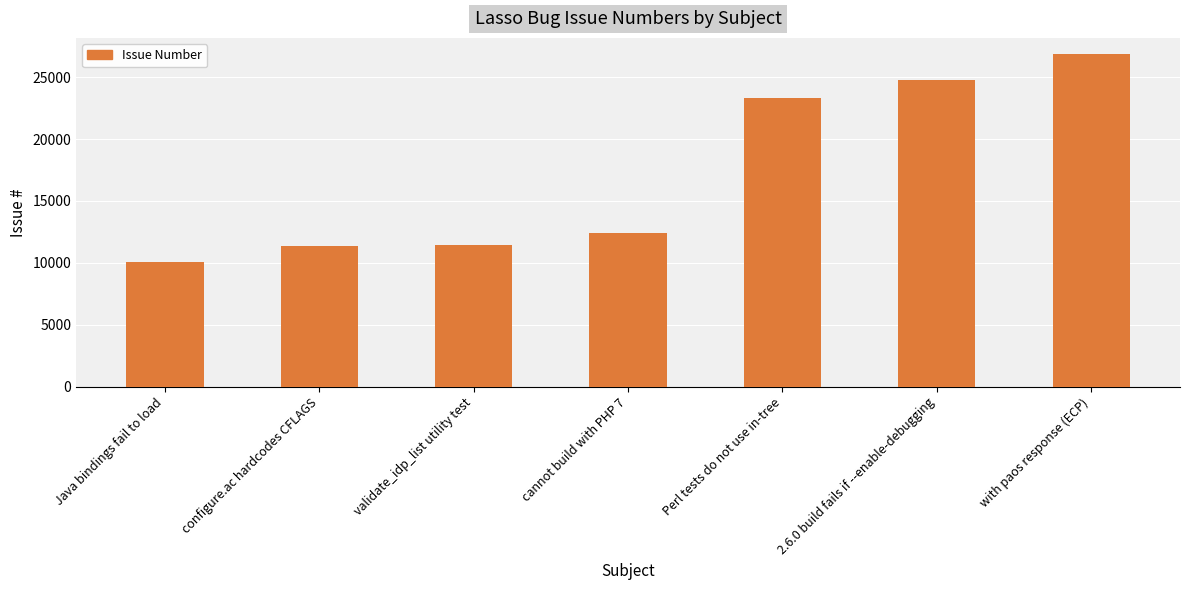

True or false: the data shows 23276 at Perl tests do not use in-tree.

True